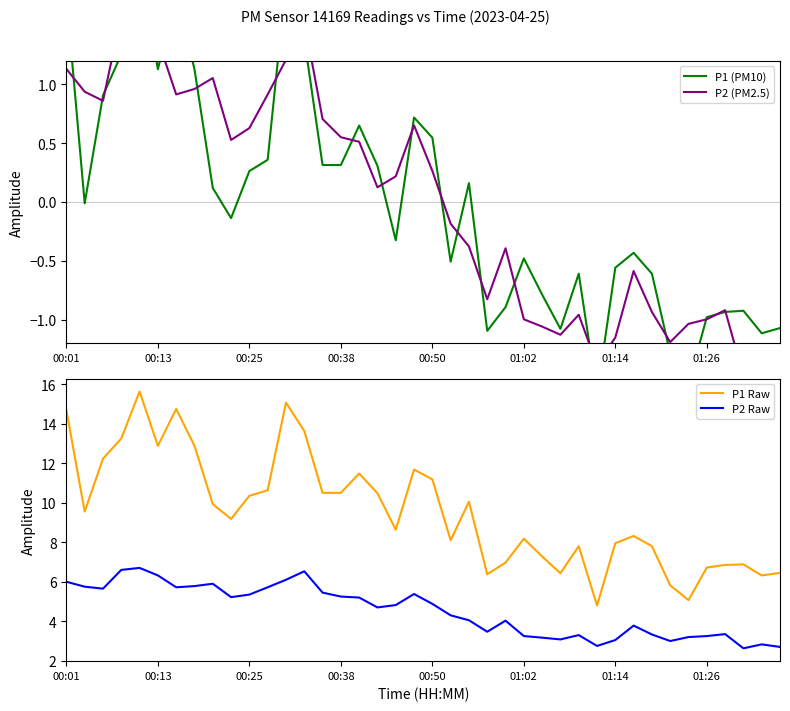

At 21, list the series in order from smallest to largest.

P1 (PM10), P2 (PM2.5), P2 Raw, P1 Raw